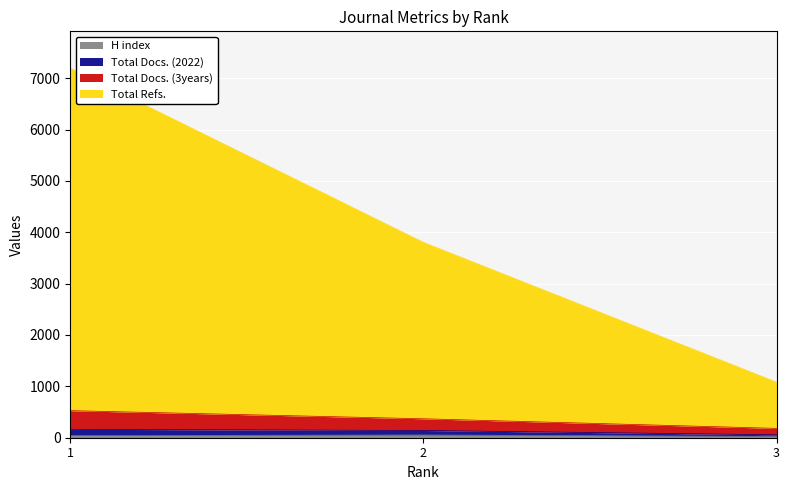

List the labels in order of H index value, largest first.

2, 1, 3